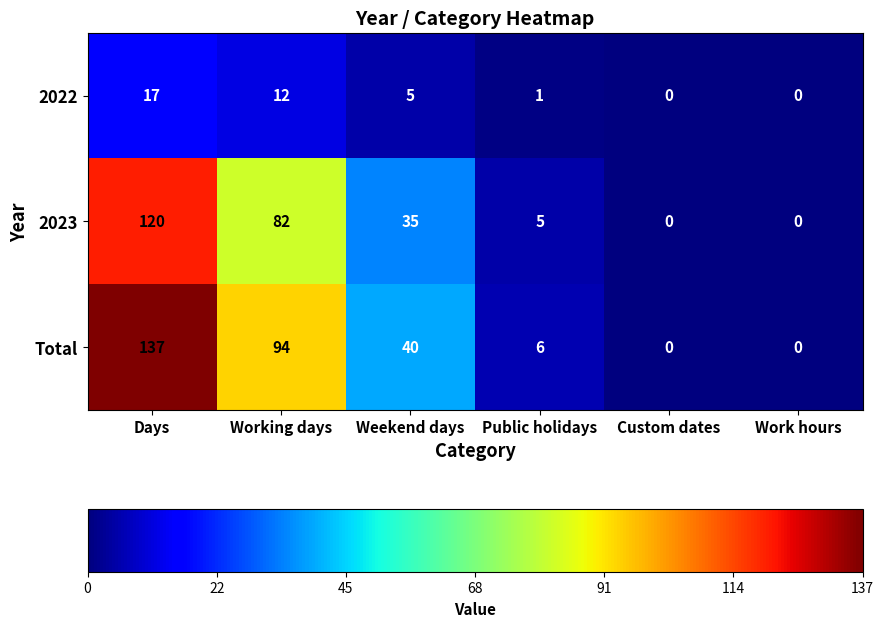

At which label does 2023 reach its peak?

Days